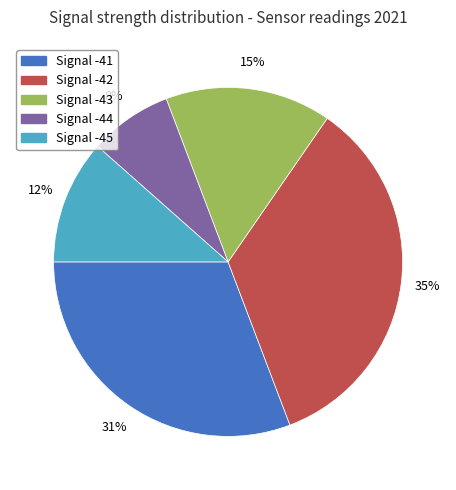

Does any single category account for the majority?

No